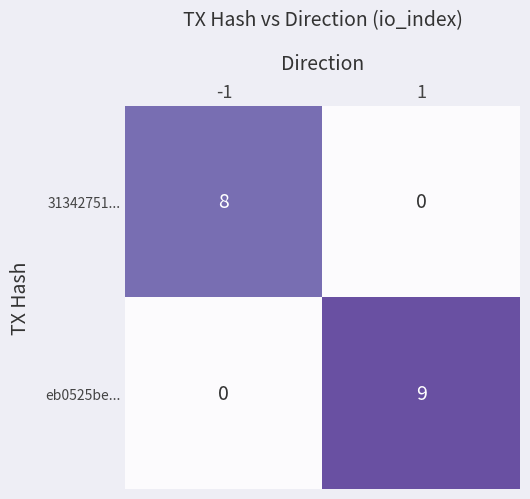

Reading right to left, what are all the values shown in this chart?

31342751...: 1=0	-1=8
eb0525be...: 1=9	-1=0